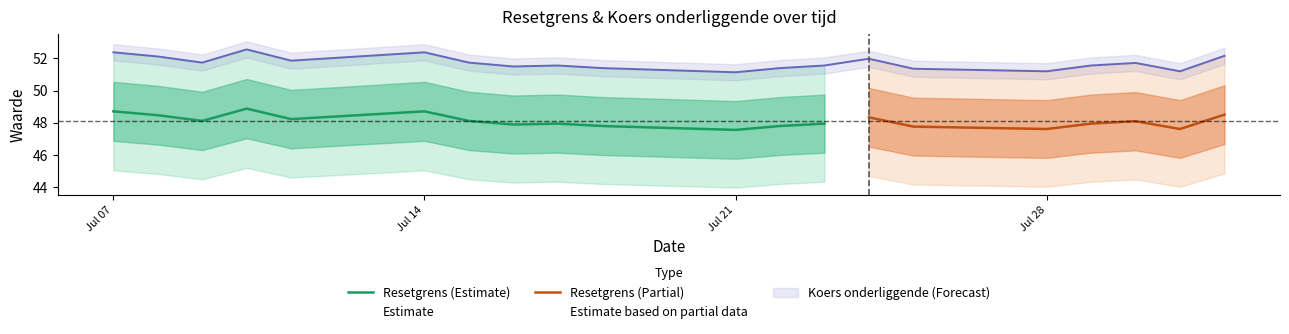

What is the maximum value for Resetgrens (Estimate)?

48.9